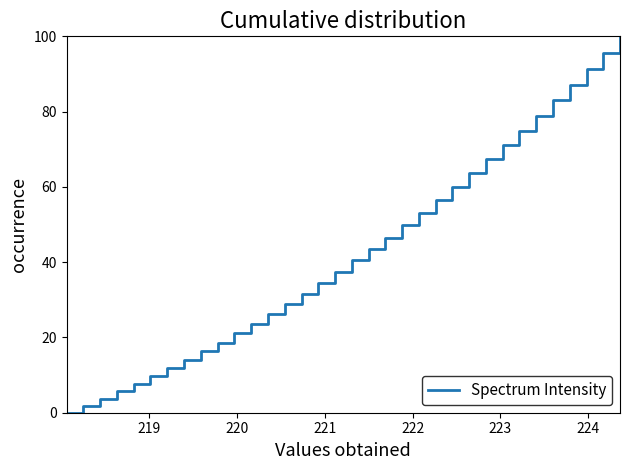

What is the difference between the second highest and second lowest values?

93.8